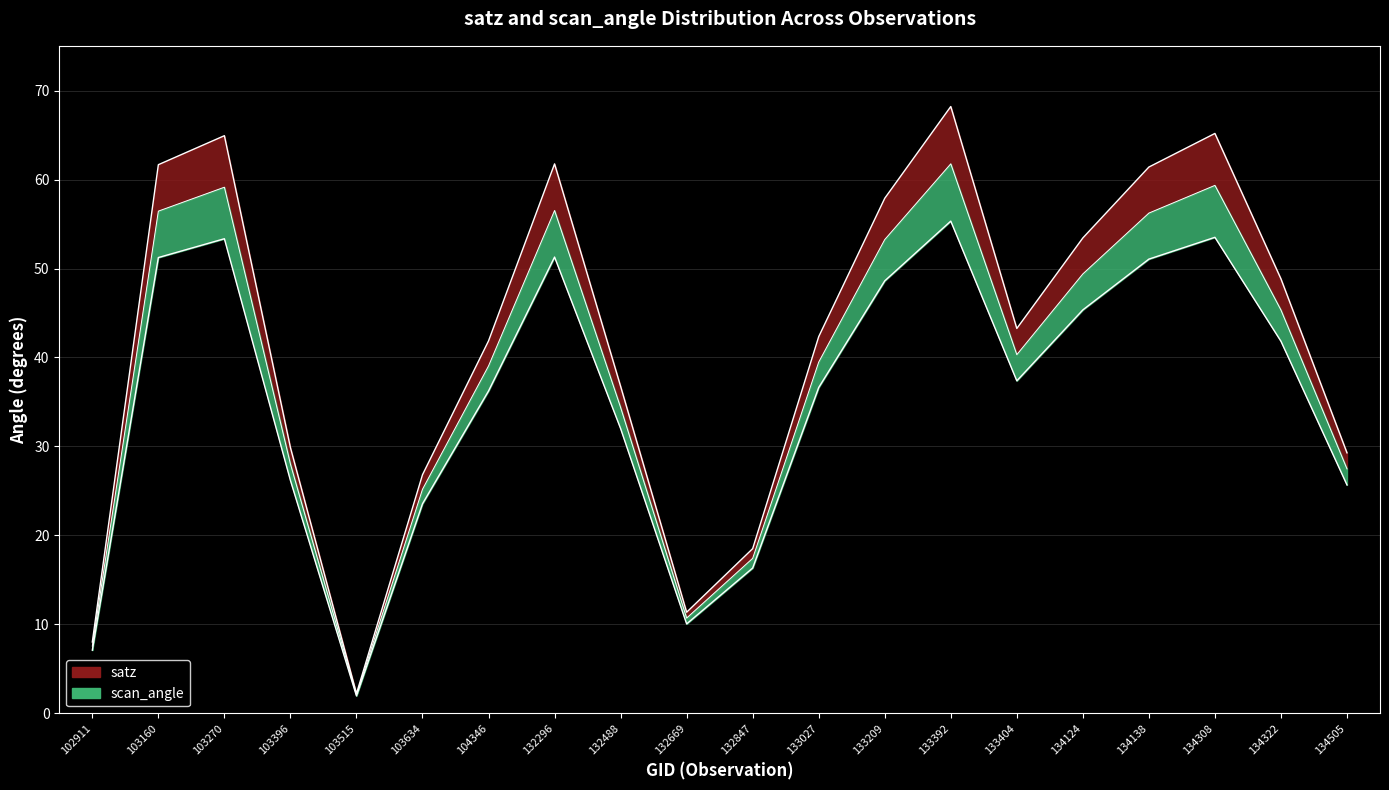

At which category does scan_angle reach its first local valley?

103515